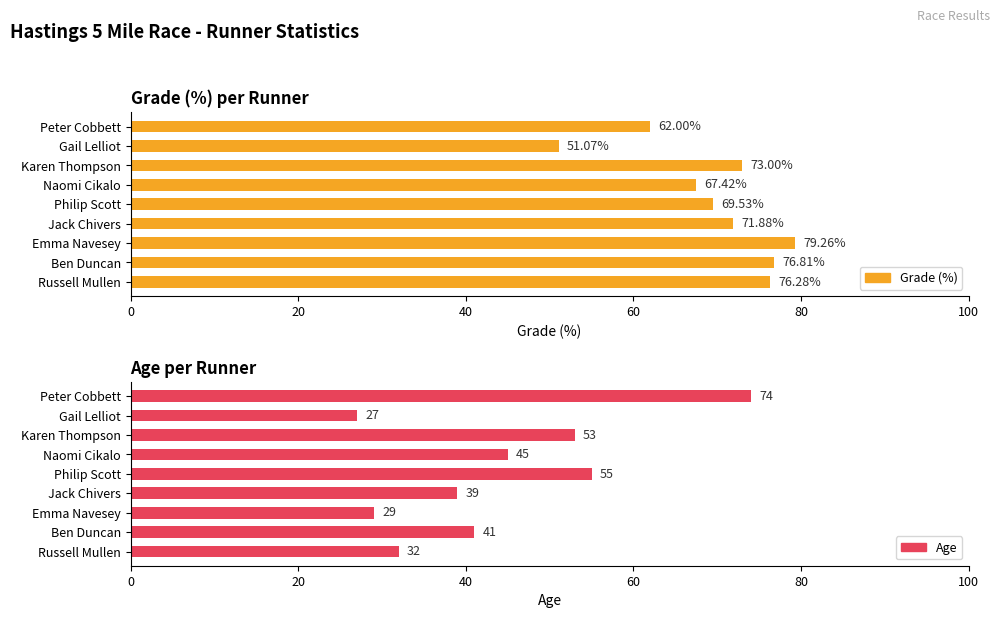

Which series has the largest total across all categories?

Grade (%)